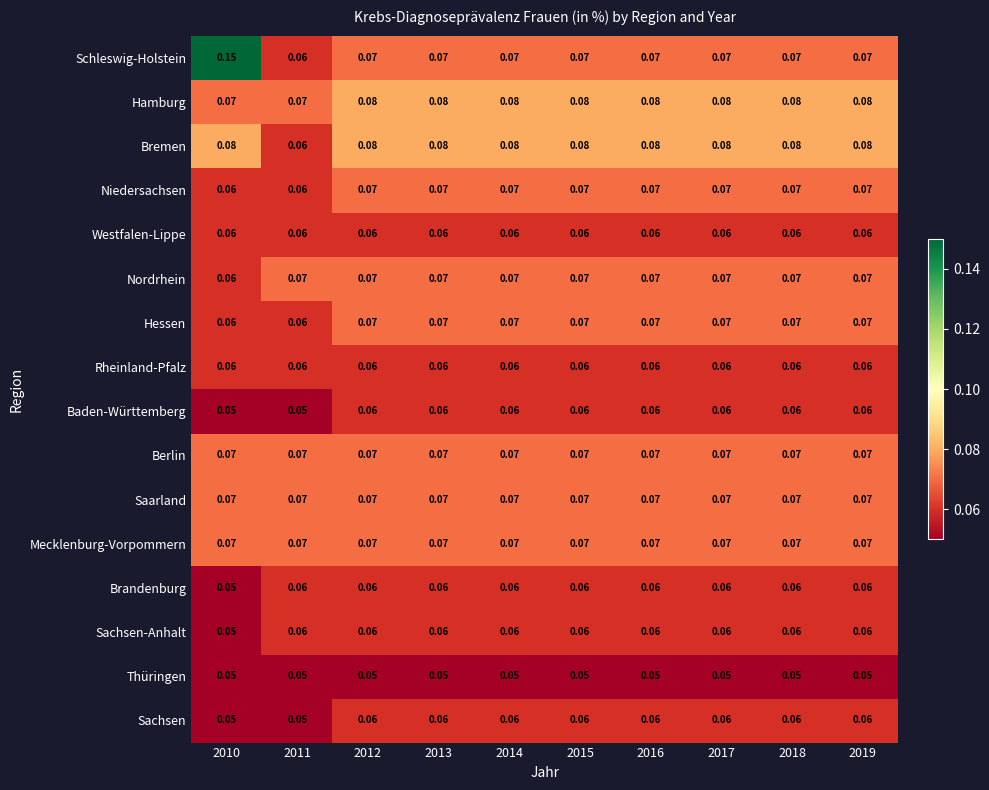

Which series has the largest range (max minus min)?

Schleswig-Holstein